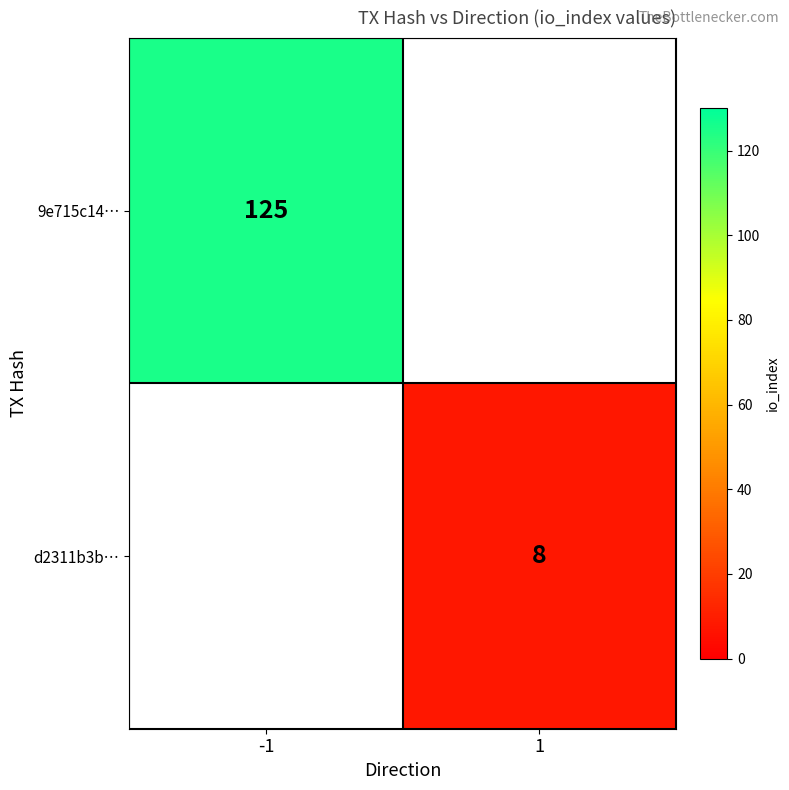

The 9e715c14… series shows 46 at -1. True or false?

False